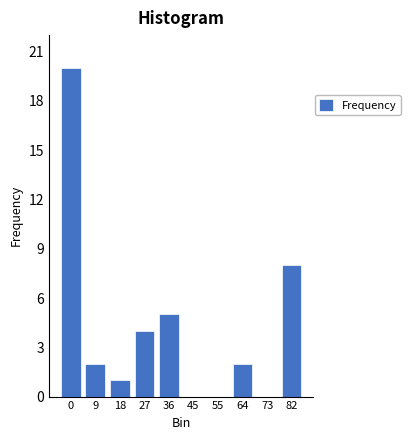

Reading right to left, transcribe all the data shown in this chart.

82=8	73=0	64=2	55=0	45=0	36=5	27=4	18=1	9=2	0=20